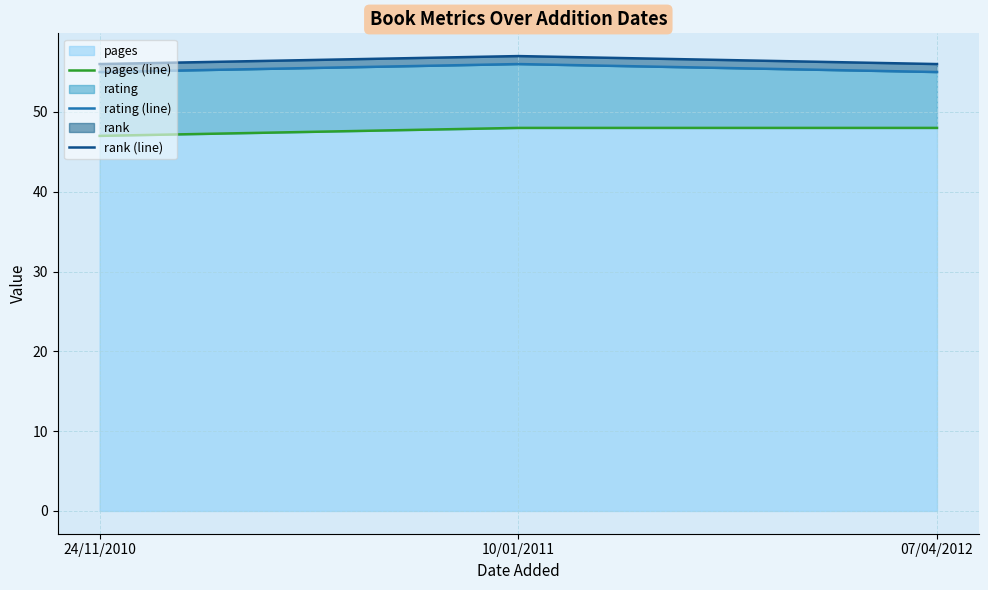

What are all the series names shown in the legend?

pages (line), rating (line), rank (line)